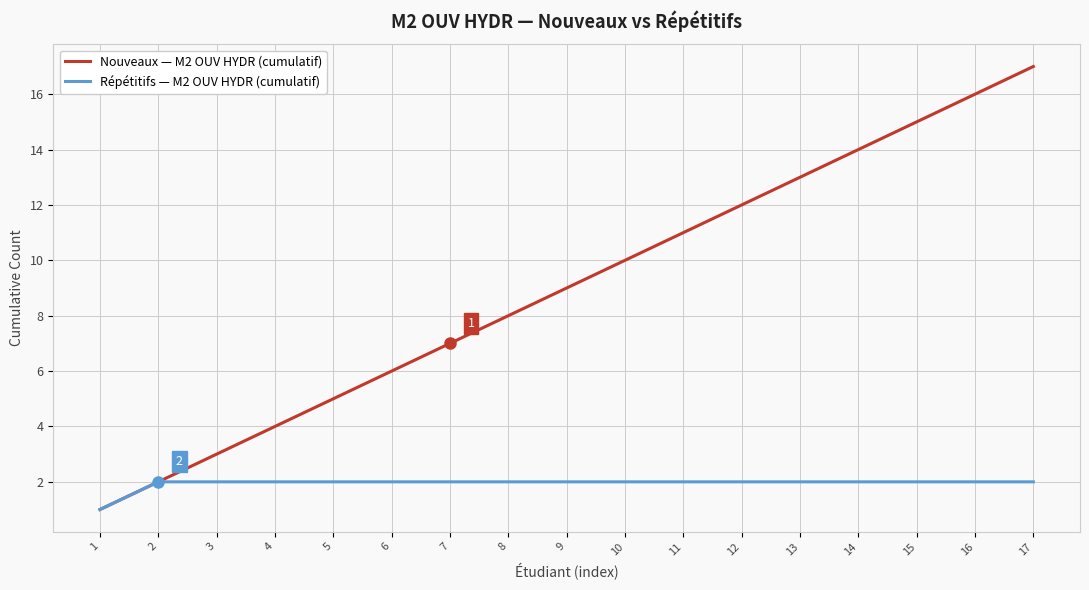

At which category is the sum across all series the highest?

17